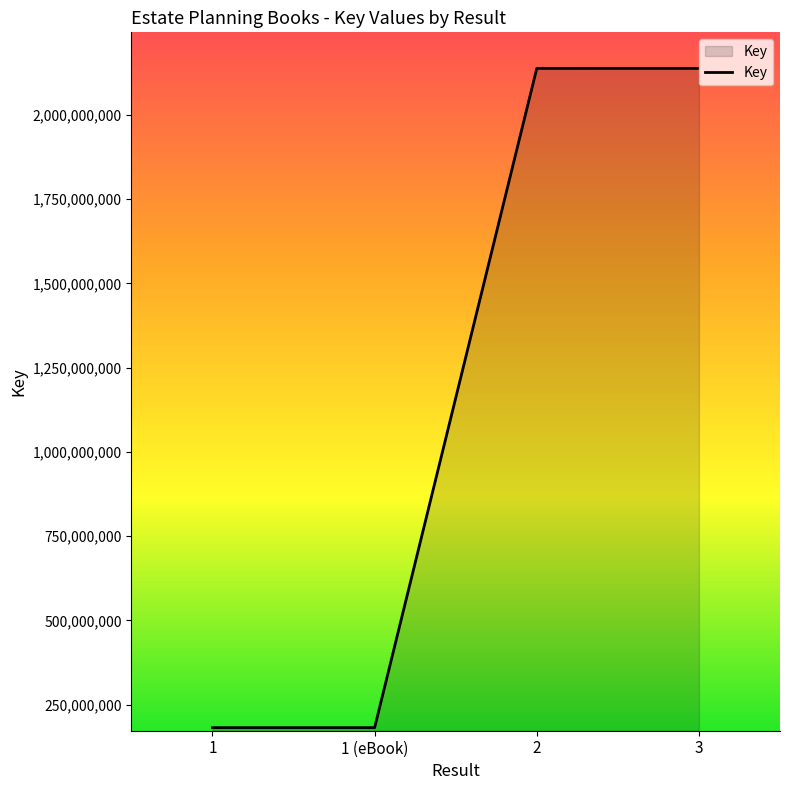

What is the change in value from 1 to 3?

+1955932904